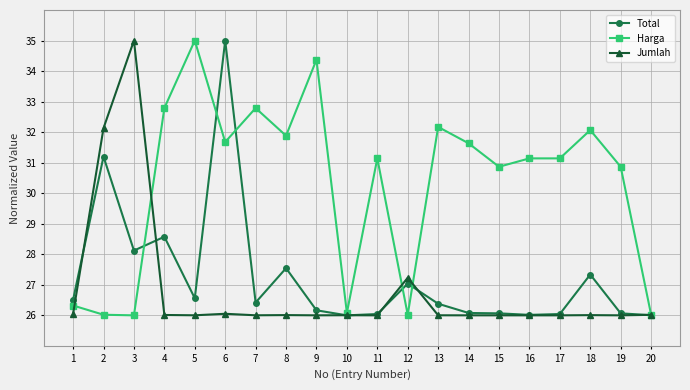

Which category has the highest value in the Total series?

6